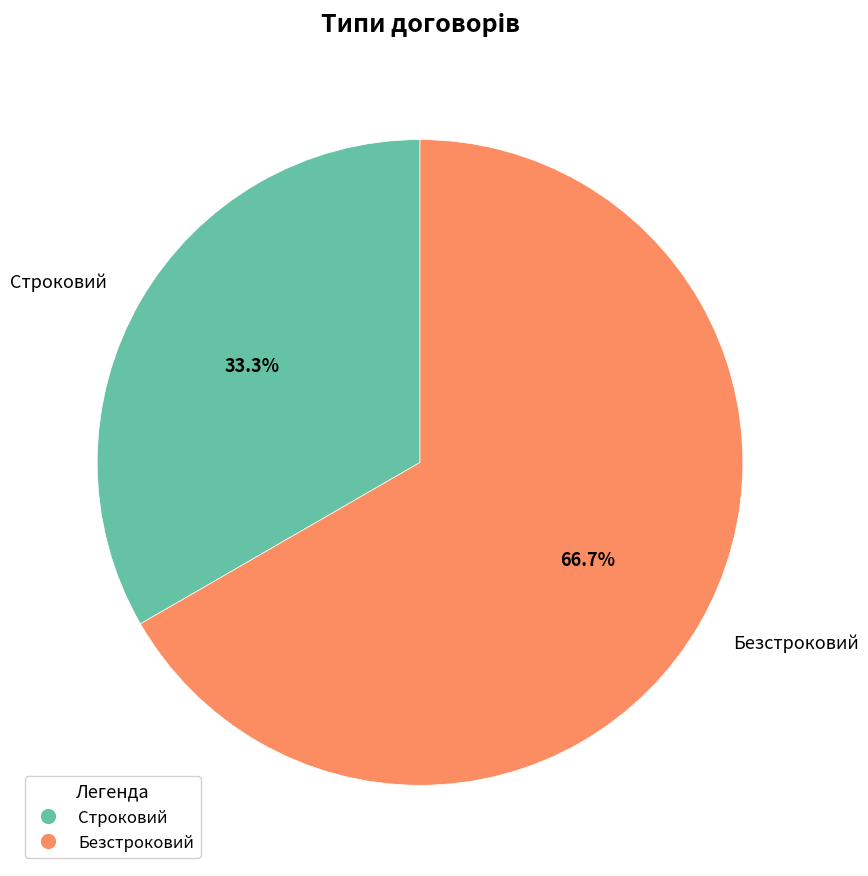

Approximately how many times larger is the value at Безстроковий compared to Строковий?

2.0